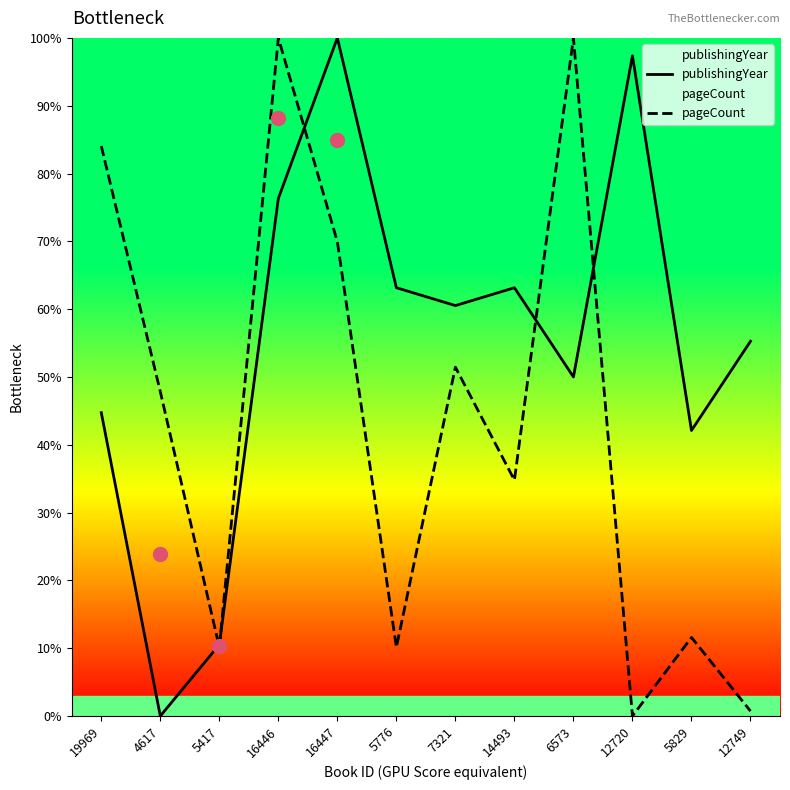

What is the difference between the second highest and second lowest values in the pageCount series?

99.3